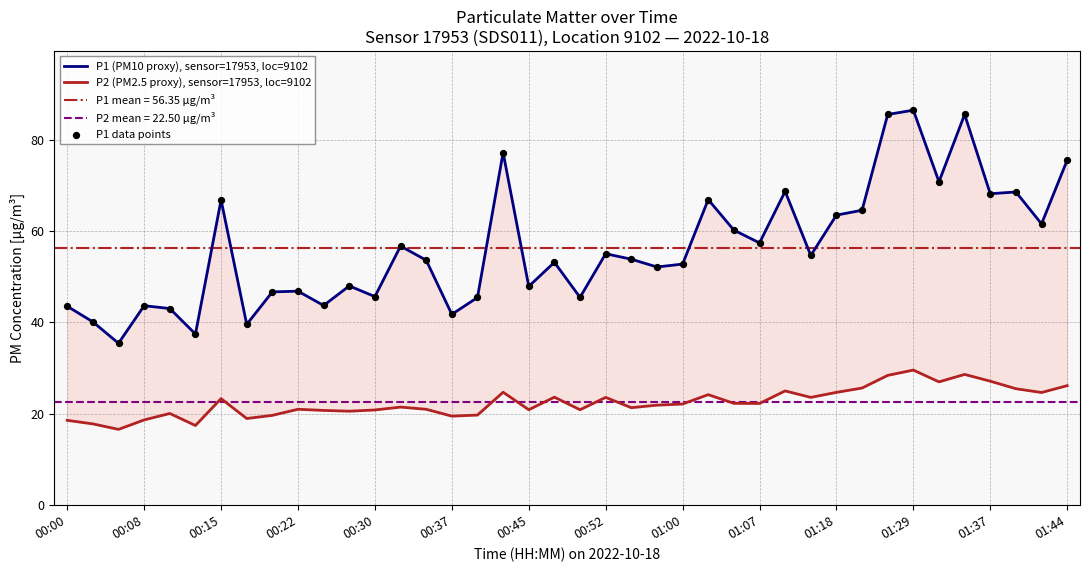

Which series contains the lowest Y value?

P2 (PM2.5 proxy), sensor=17953, loc=9102